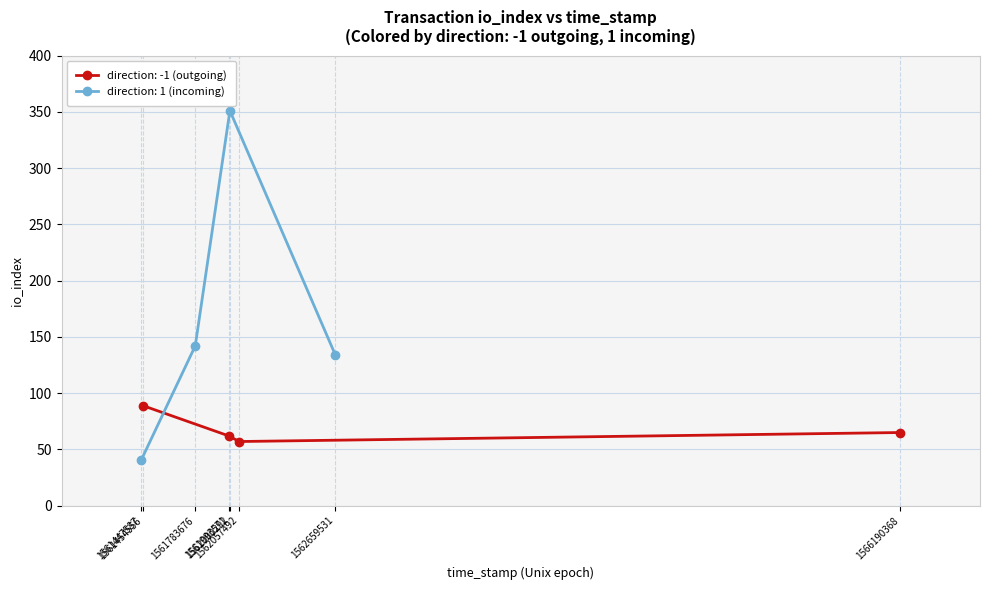

True or false: value and io_index cross at least once.

False